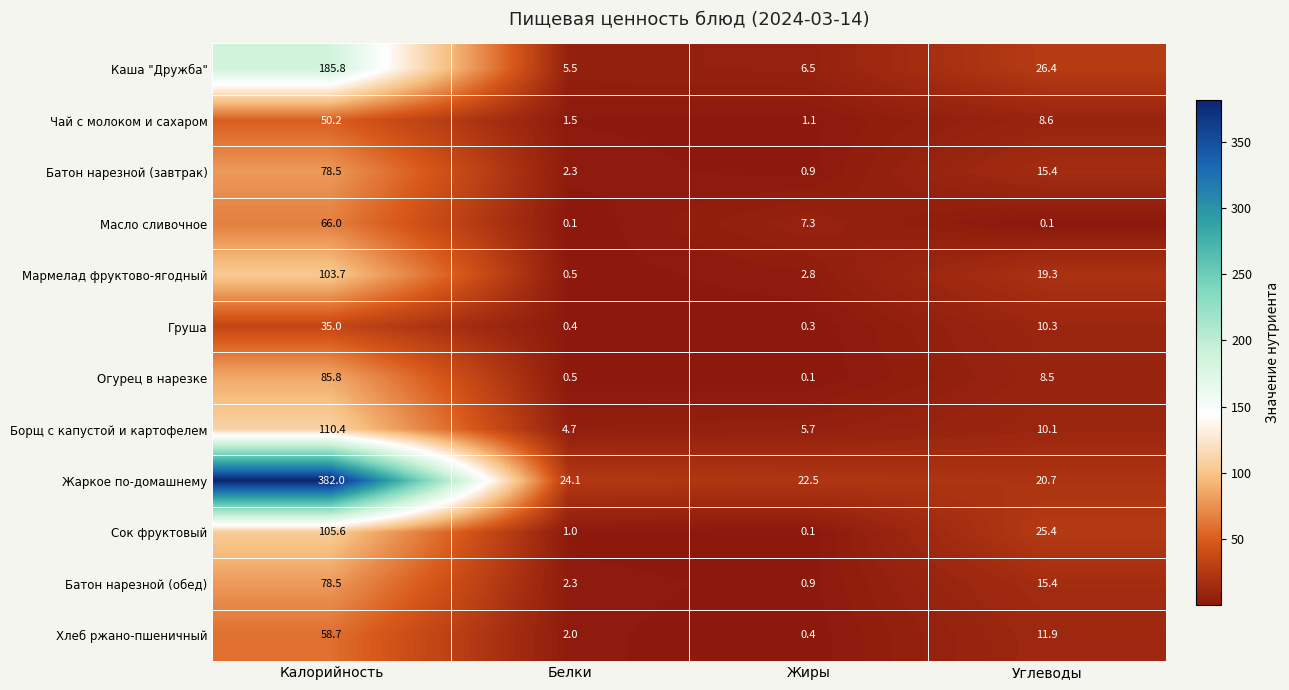

What value does the Батон нарезной (завтрак) series have at Калорийность?

78.5